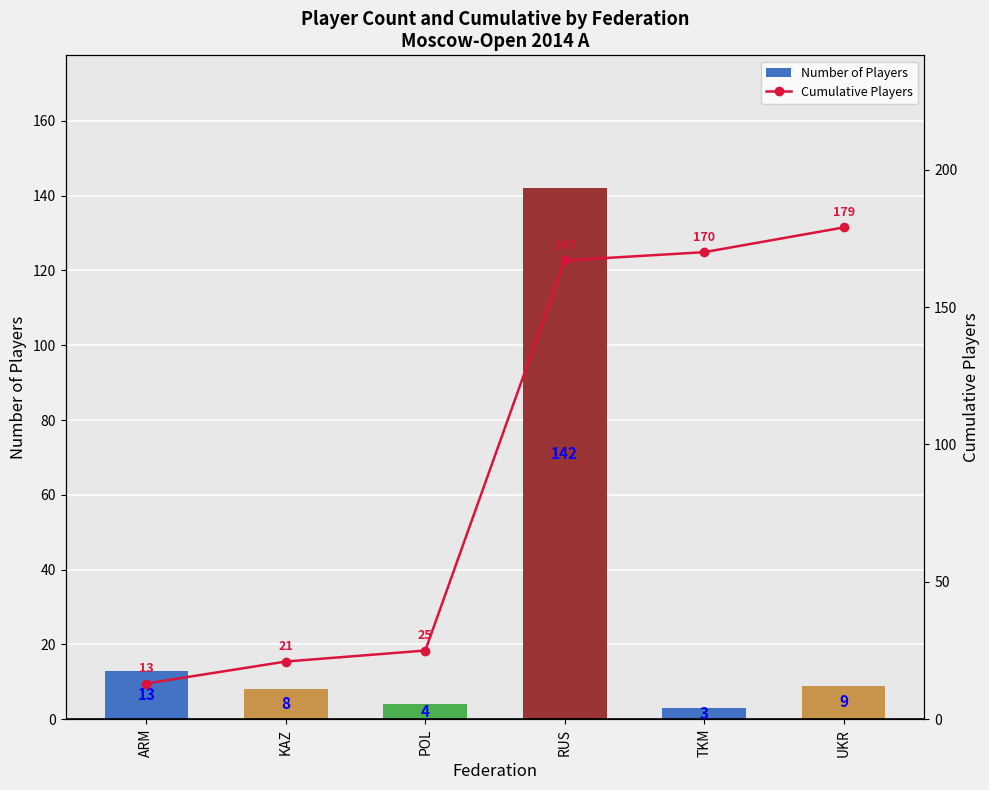

At how many categories does at least one series exceed 167?

2